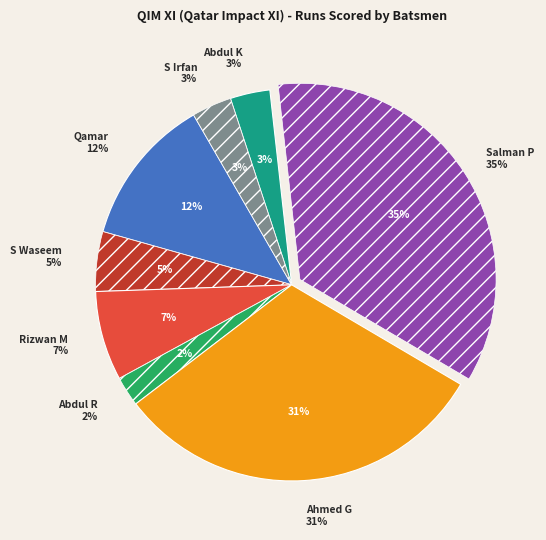

Is it true that Rizwan Mohammed is 7% of the pie?

True